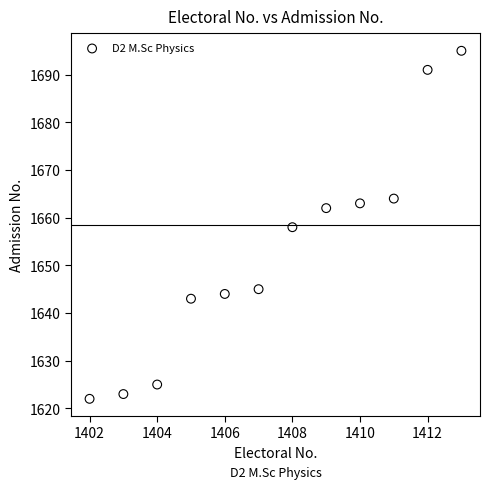

What is the range of Y values (max minus min)?

73